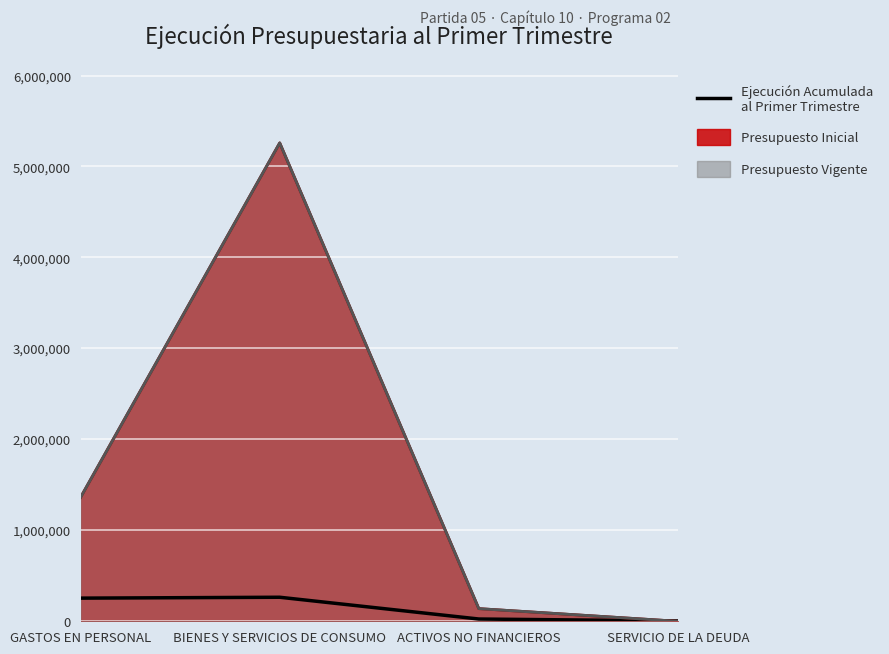

How many values are below 254475?

2